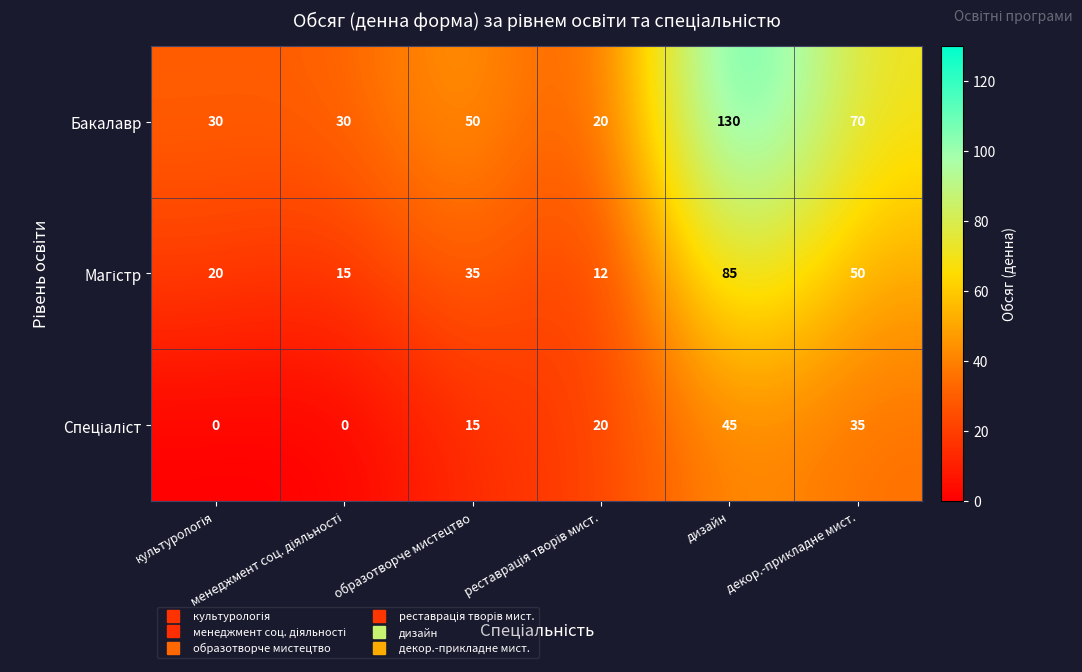

How many distinct data groups are displayed?

3